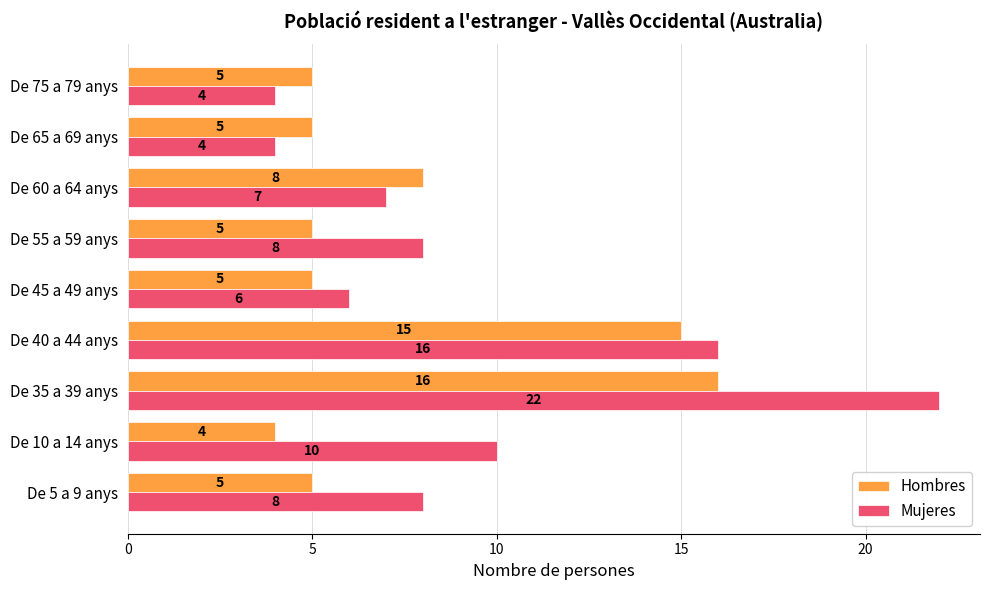

What is the difference between the maximum and minimum values in the Mujeres series?

18